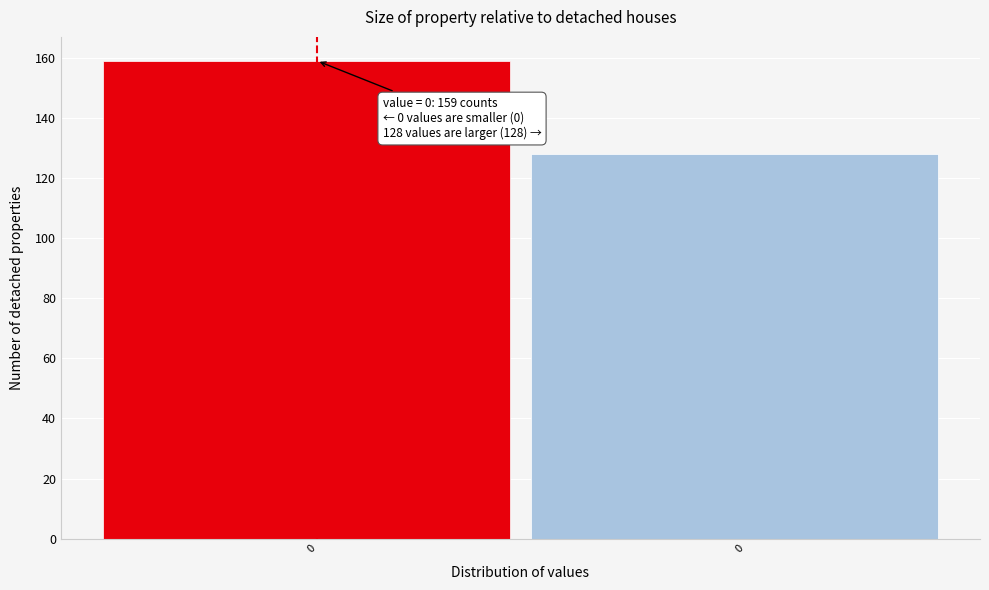

How many bars are there in total?

2